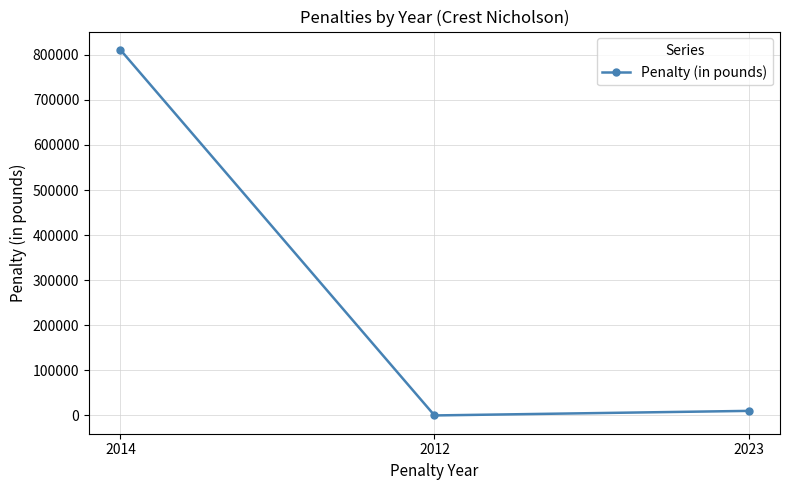

What is the value of the 1st point from the left?

810985